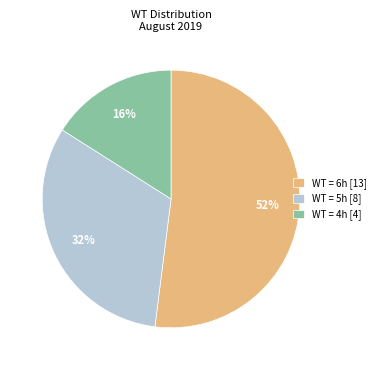

What is the smallest slice in the pie chart?

WT = 4h [4]